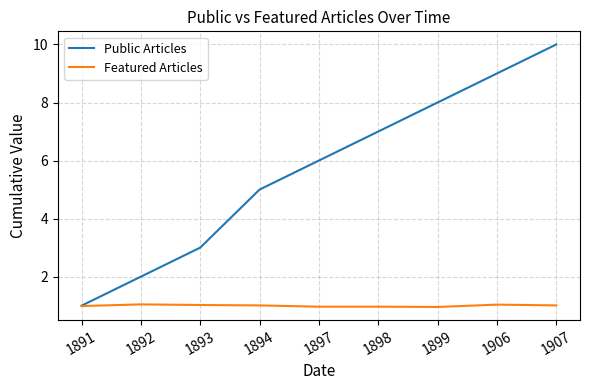

Rank the series at 1906 from highest to lowest value.

Public Articles, Featured Articles